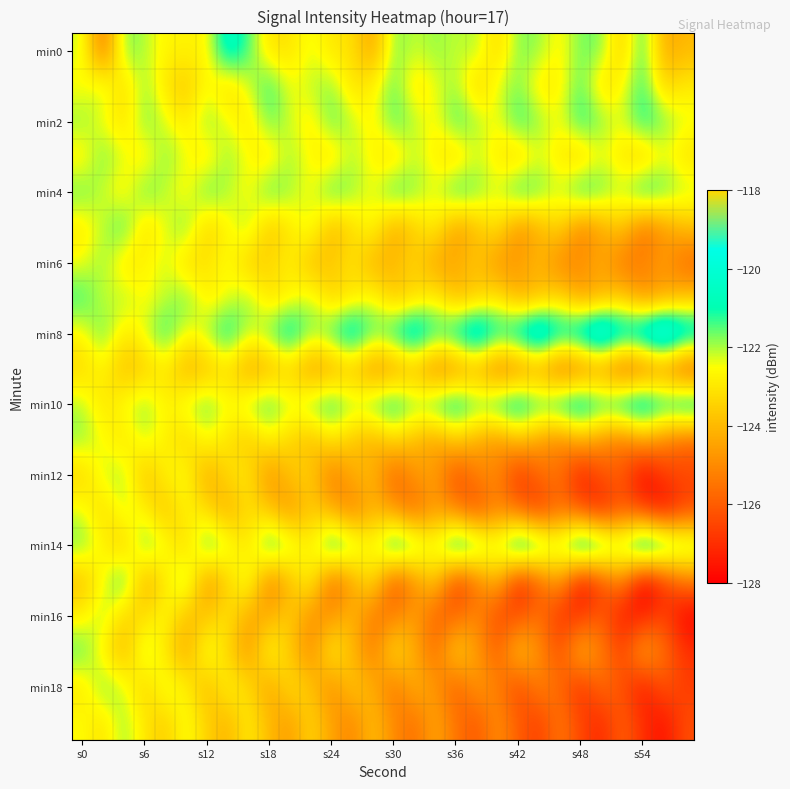

At which category is the sum across all series the highest?

s0